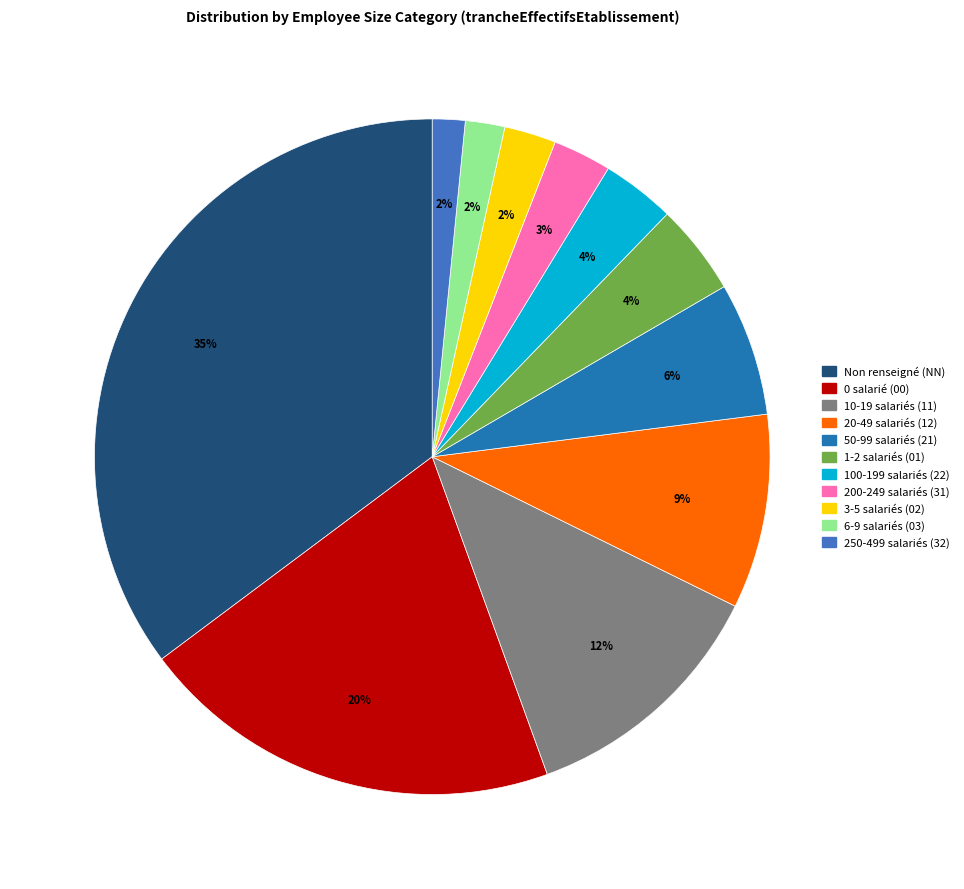

To the nearest percent, what is the average slice percentage?

9%